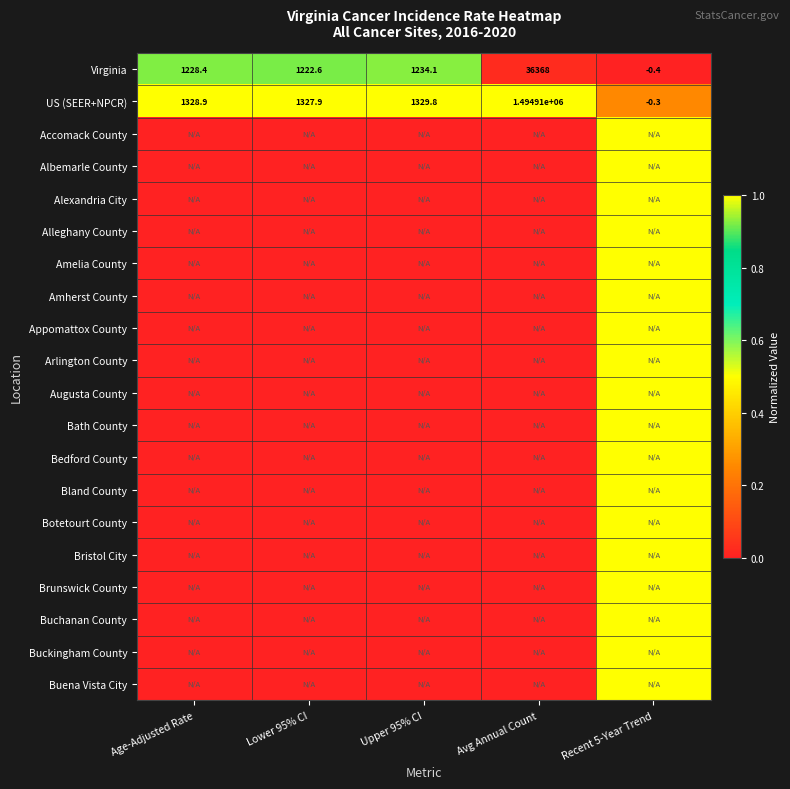

List the series in order of their peak value, lowest first.

Virginia, US (SEER+NPCR), Accomack County, Albemarle County, Alexandria City, Alleghany County, Amelia County, Amherst County, Appomattox County, Arlington County, Augusta County, Bath County, Bedford County, Bland County, Botetourt County, Bristol City, Brunswick County, Buchanan County, Buckingham County, Buena Vista City